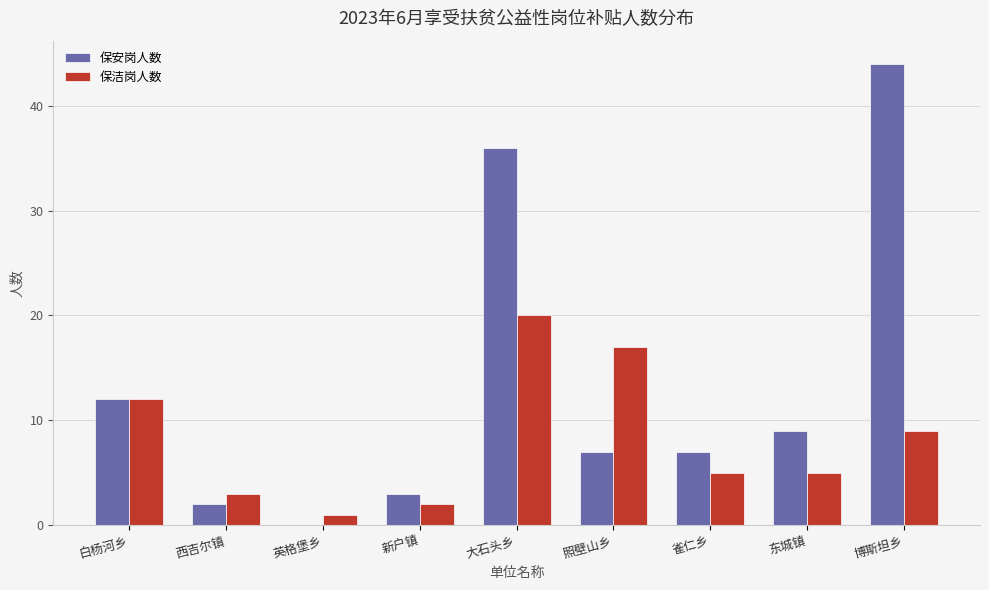

What is the difference between the 保洁岗人数 values at 东城镇 and 西吉尔镇?

2